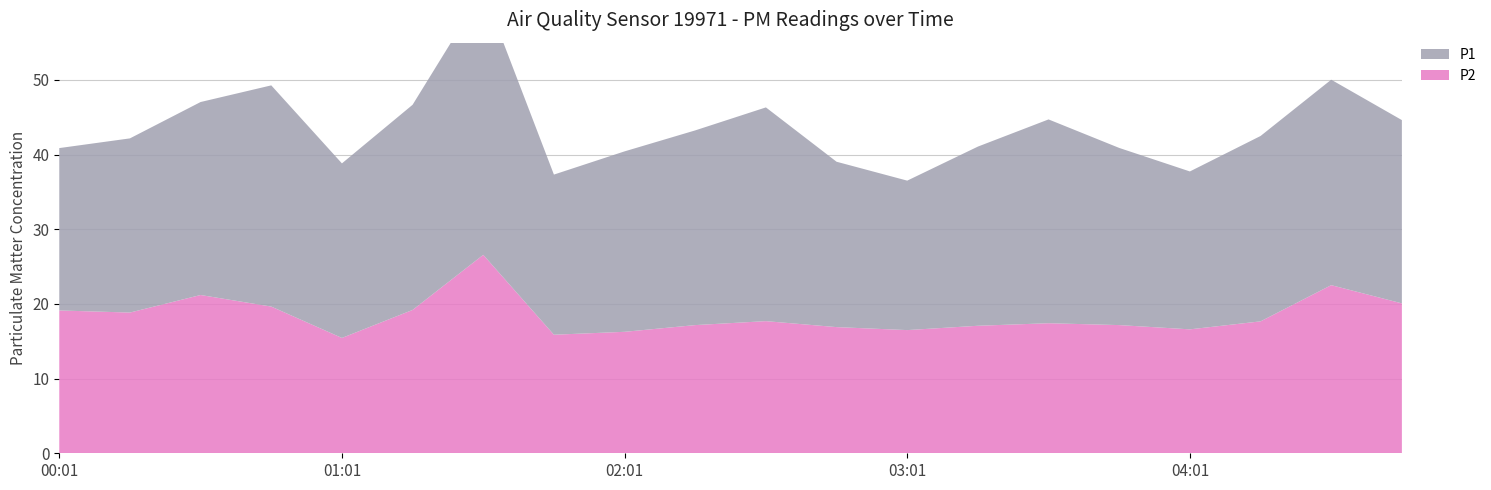

Reading right to left, list all the values displayed in this chart.

P1: 24.6	27.5	24.8	21.1	23.7	27.3	24.0	20.0	22.1	28.6	26.1	24.2	21.4	35.5	27.5	23.4	29.6	25.9	23.3	21.8
P2: 20.1	22.5	17.7	16.6	17.2	17.4	17.1	16.5	16.9	17.7	17.2	16.3	15.9	26.6	19.2	15.4	19.6	21.2	18.9	19.1